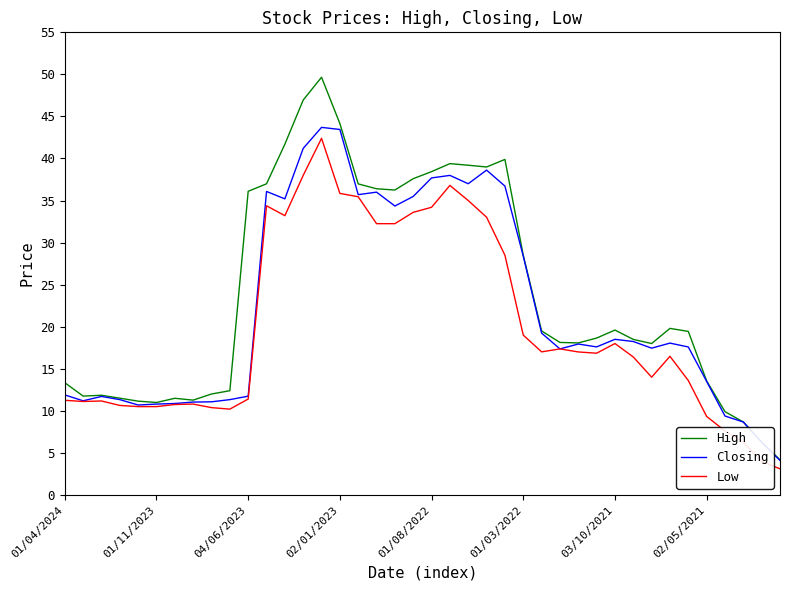

Rank the series by their average value, from highest to lowest.

High, Closing, Low